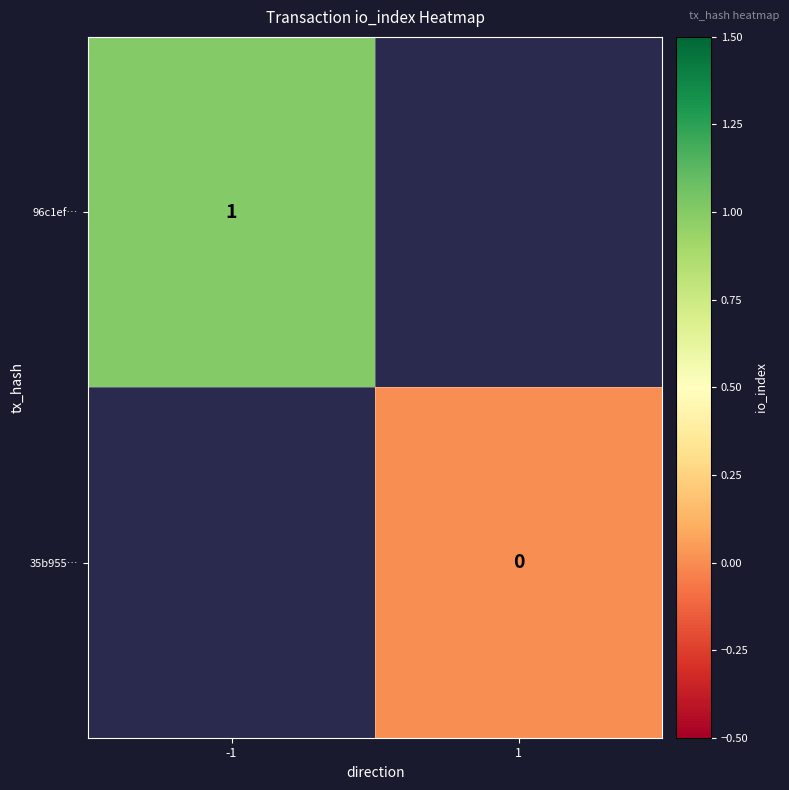

The value of 96c1ef… at -1 is 2. True or false?

False